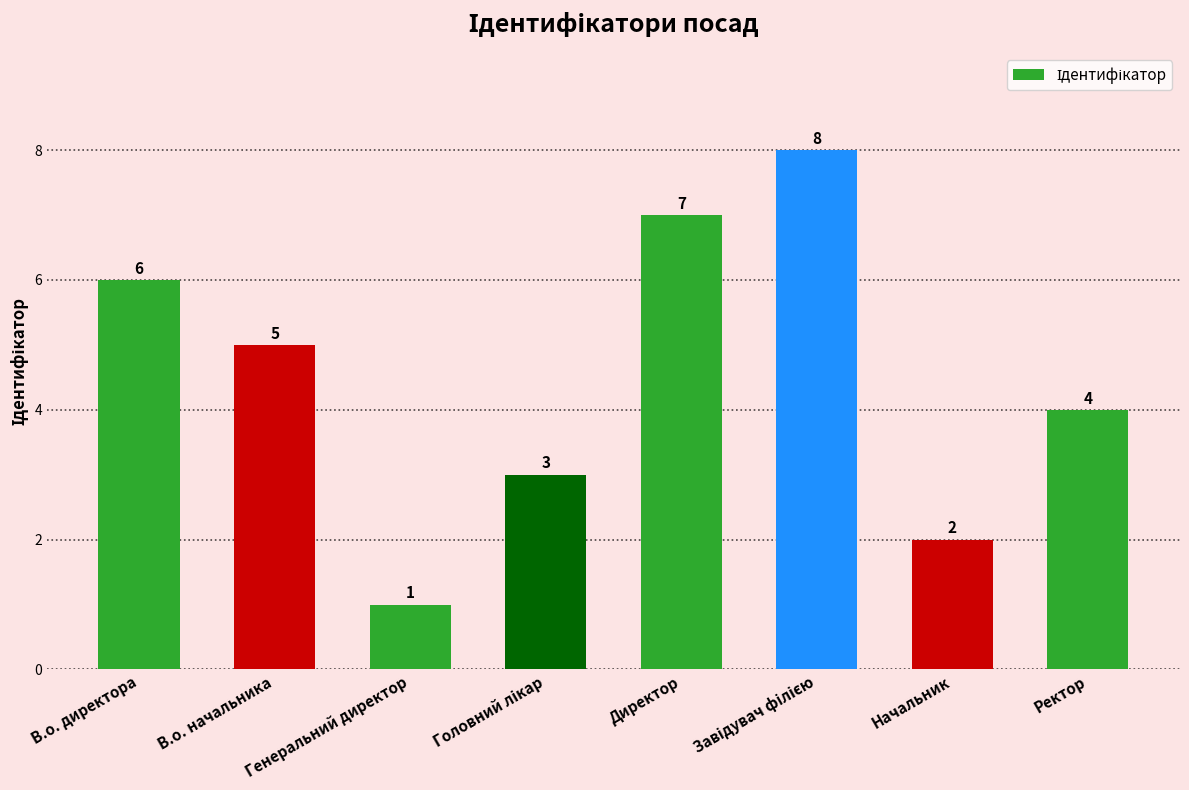

Which category has the lowest value across all series?

Генеральний директор